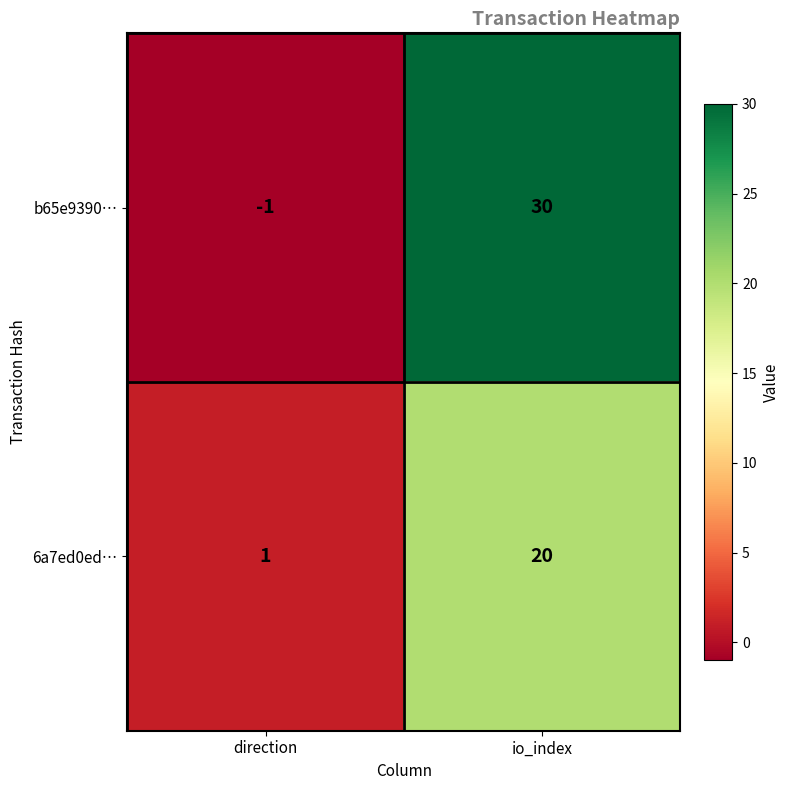

Between direction and io_index, which series saw the biggest shift?

b65e9390…